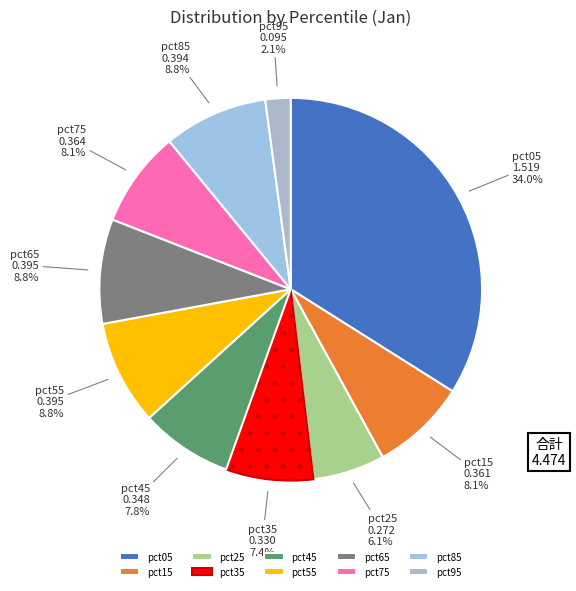

Is it true that pct65 is 21% of the pie?

False